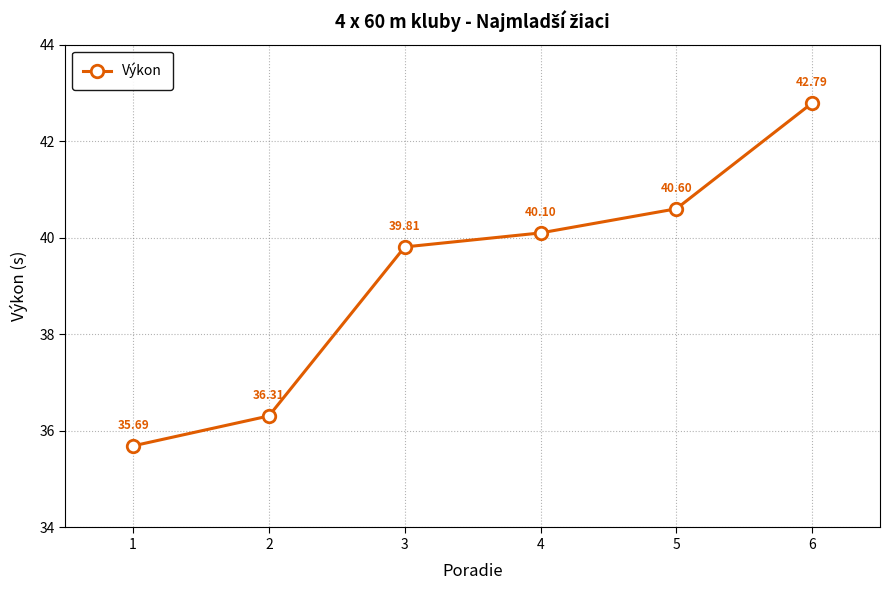

The value at 2 is 36.3. True or false?

True